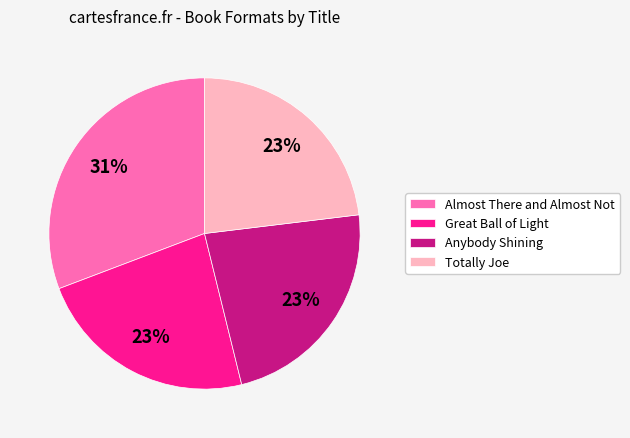

Approximately how many times larger is the value at Great Ball of Light compared to Totally Joe?

1.0